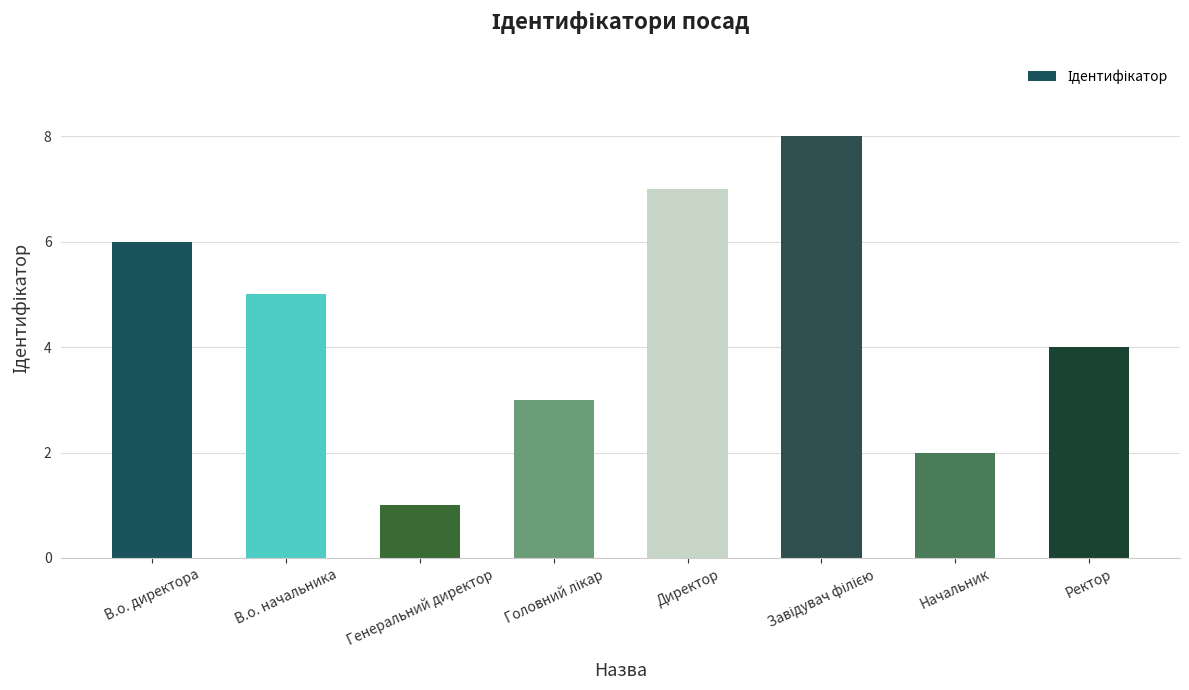

What is the difference between the second highest and second lowest values?

5